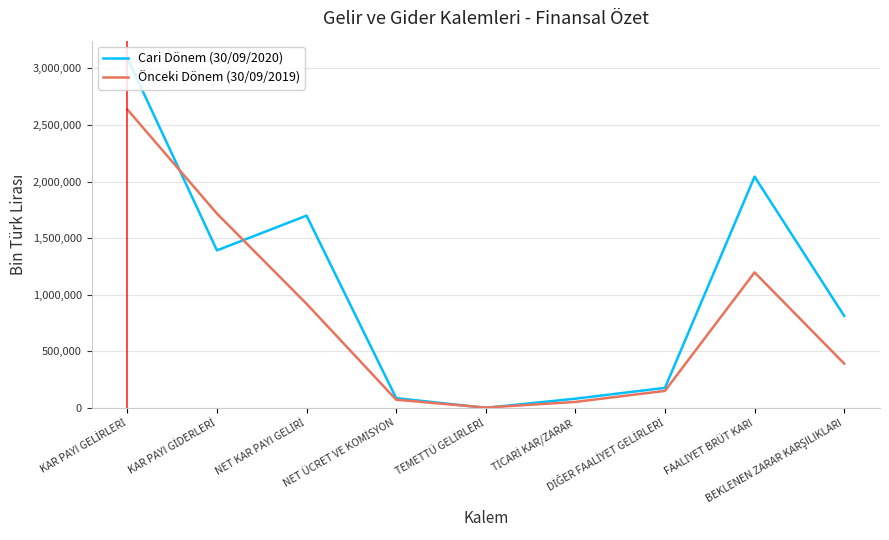

Which series has the largest total across all categories?

Cari Dönem (30/09/2020)